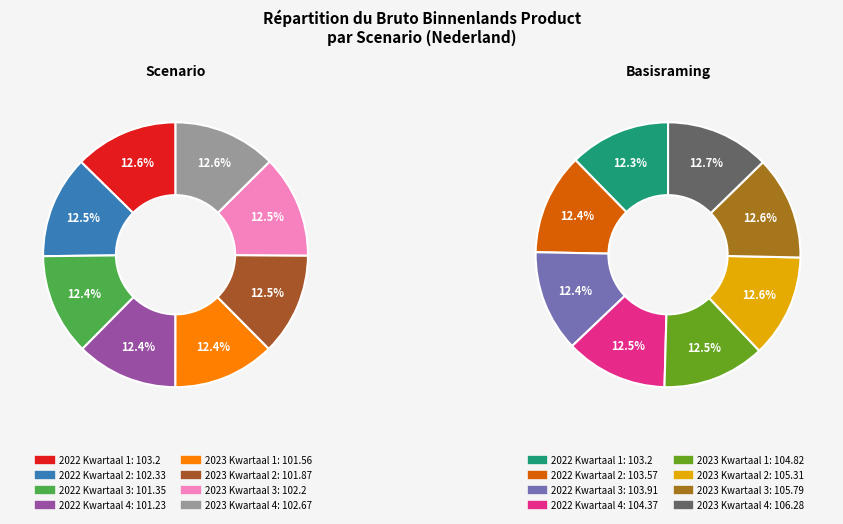

How much of the chart is everything except 2023 Kwartaal 2?

87.5%